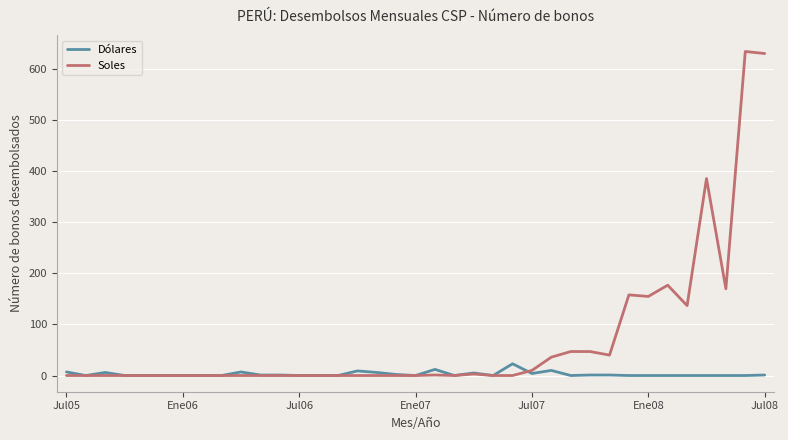

Which series has the widest spread of values?

Soles